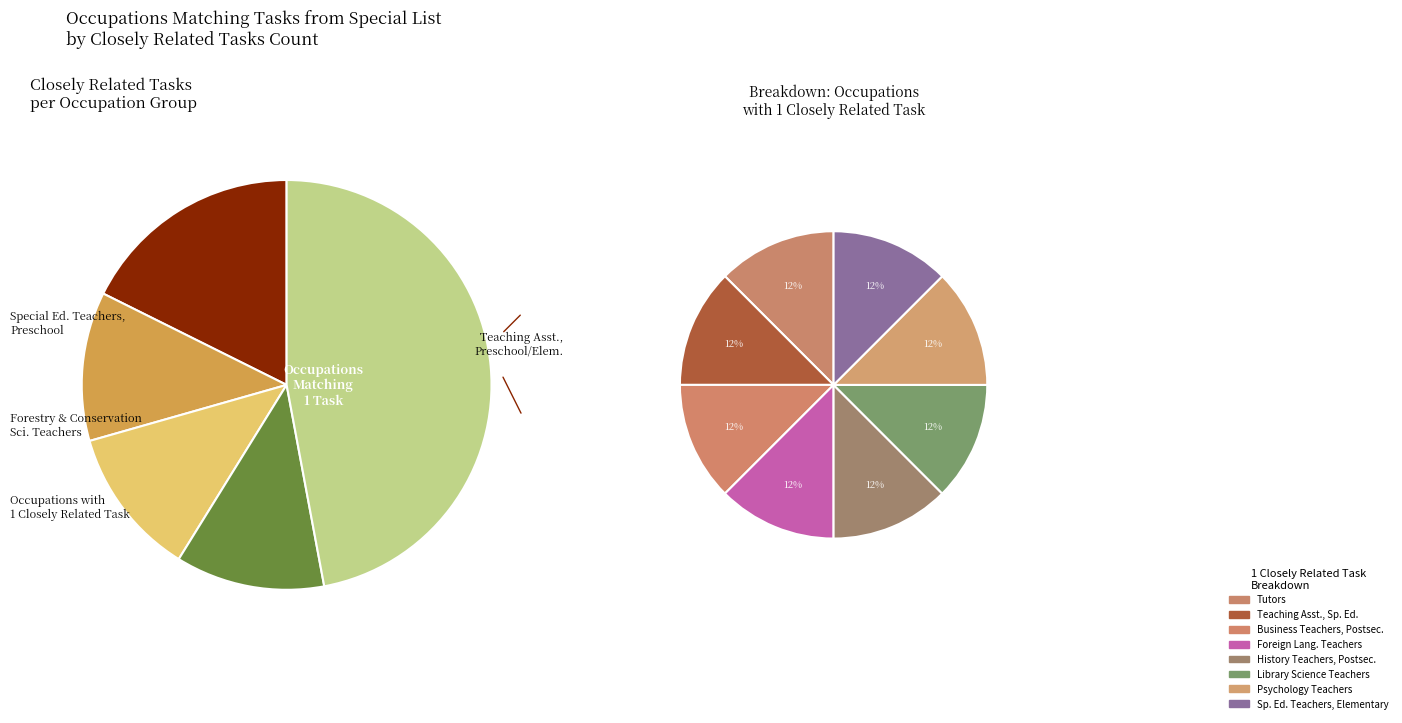

Is Foreign Language and Literature Teachers the majority of the pie?

No